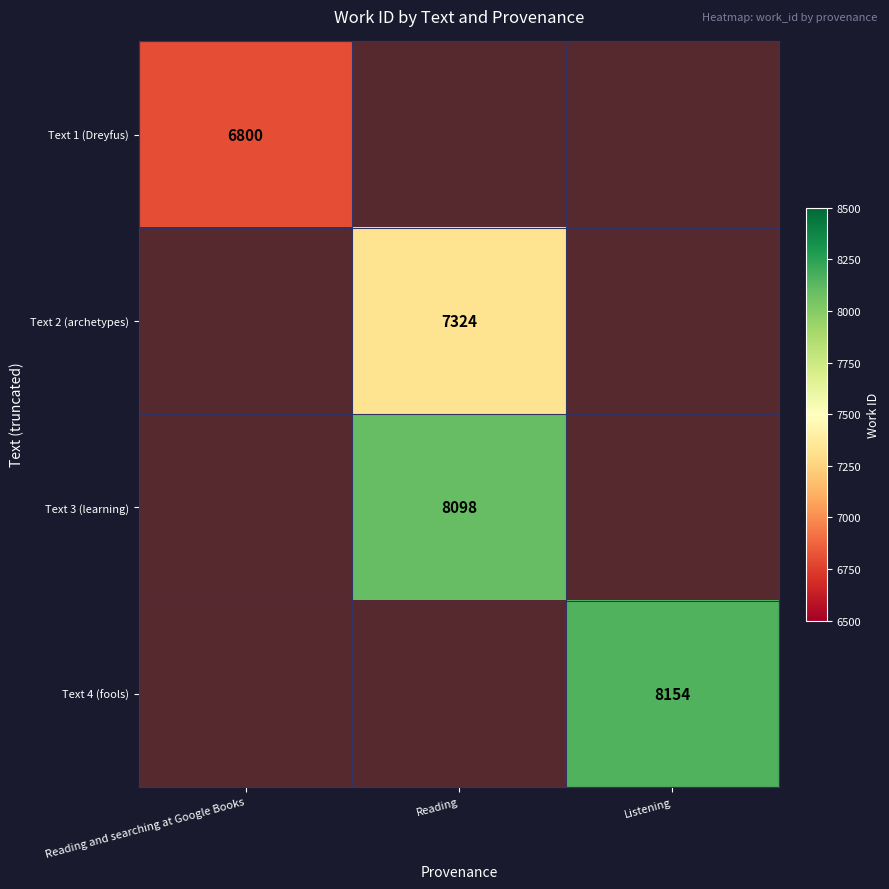

How many positive values does the Text 2 (archetypes) series have?

1